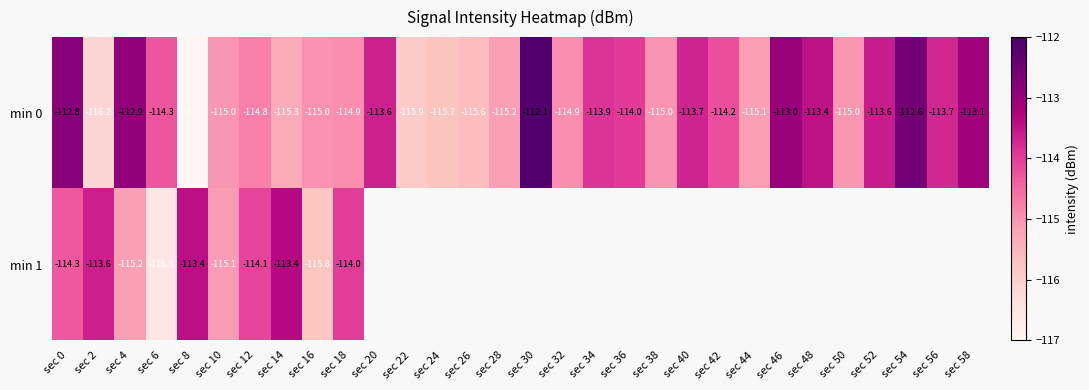

True or false: min 0 has a value of -24.7 at sec 18.

False